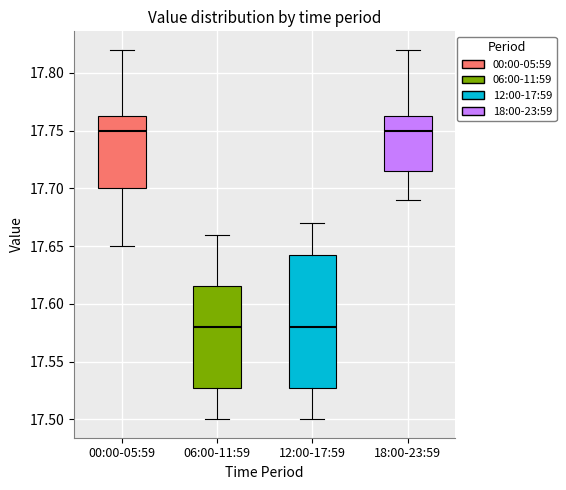

Where is the upper edge of the box for 12:00-17:59 on the y-axis? The values are not printed on the chart, so give them approximately, as read against the axis.

17.645